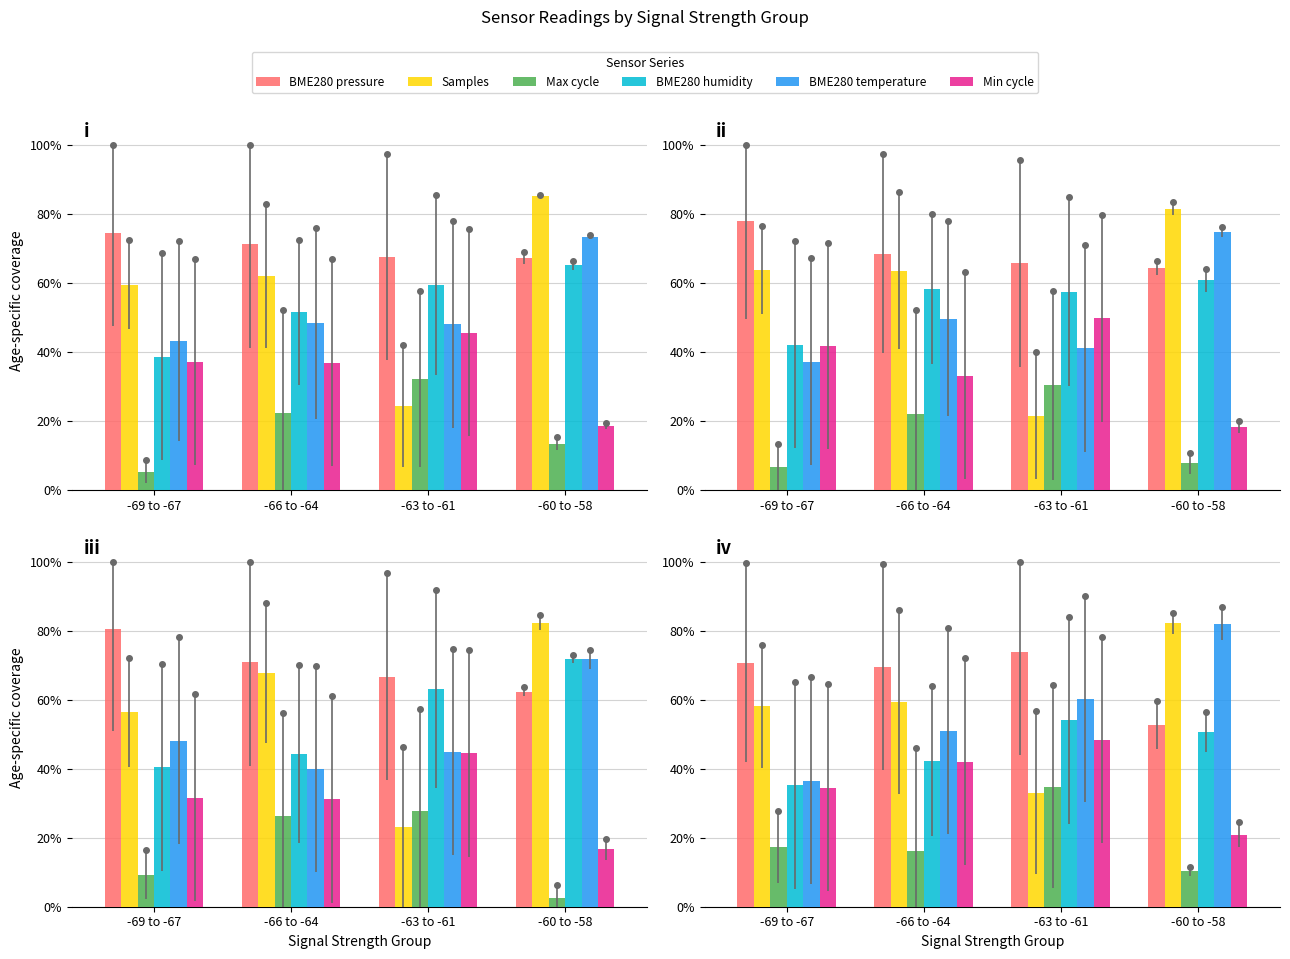

What is the difference between the maximum and minimum values in the BME humidity series?

18.8